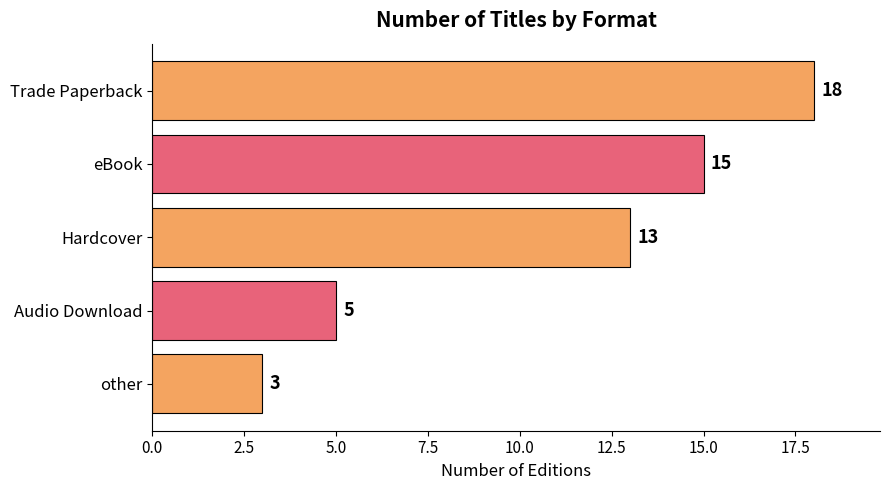

What is the label of the 4th bar from the bottom?

eBook